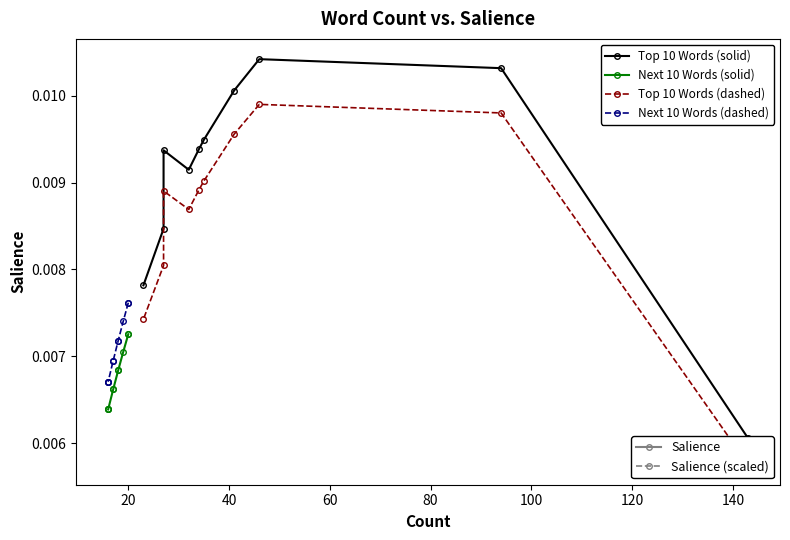

At 9, list the series in order from largest to smallest.

Top 10 Words (solid), Top 10 Words (dashed), Next 10 Words (dashed), Next 10 Words (solid)